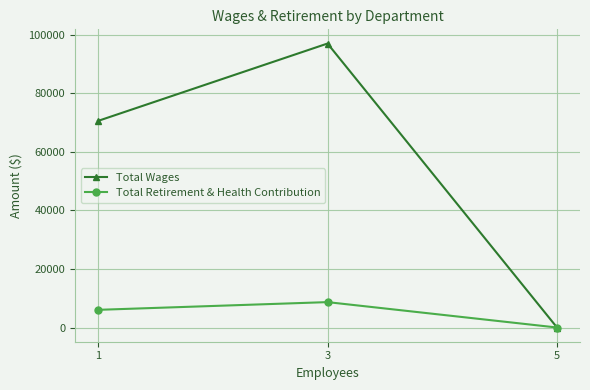

What is the value of the Total Retirement & Health Contribution point at the 1st from the left?

6036